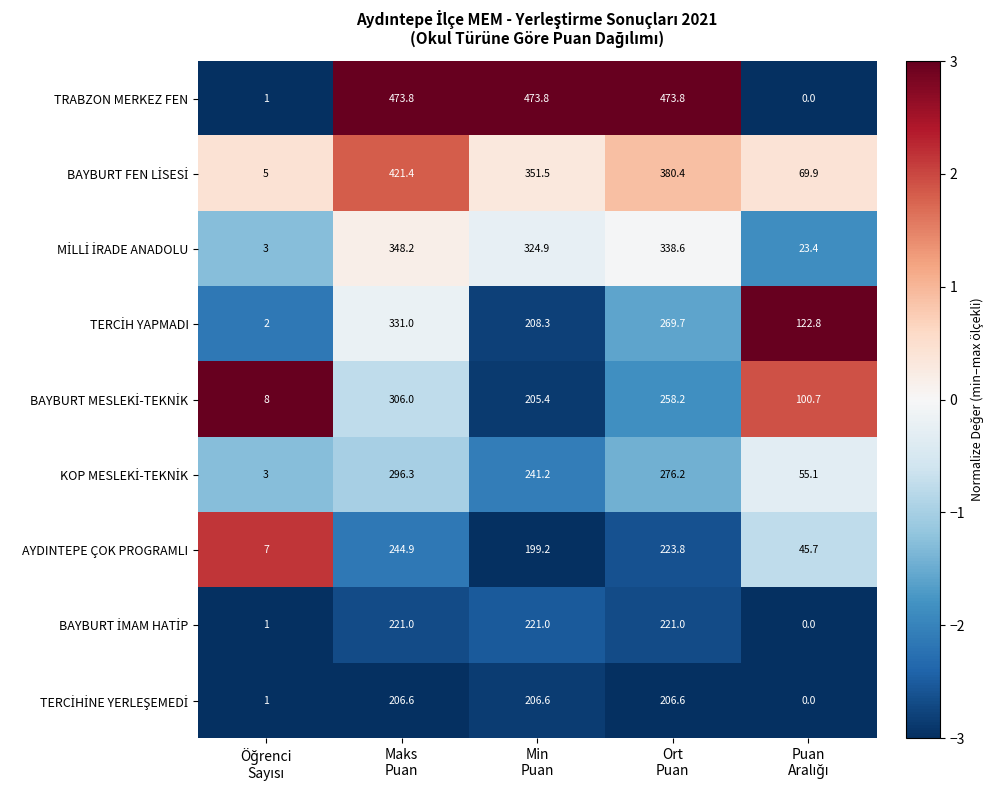

Which series has the largest range (max minus min)?

TRABZON MERKEZ FEN